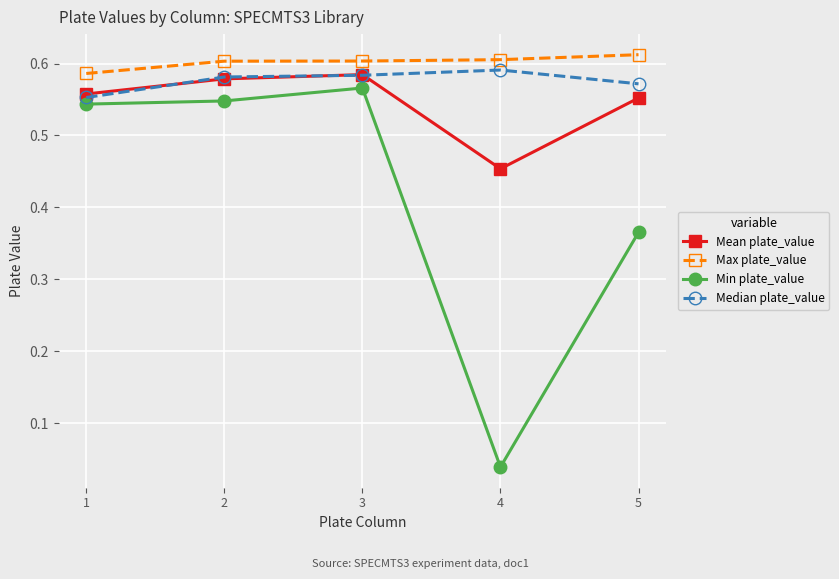

What is the sum of the Median plate_value values at 3 and 1?

1.1